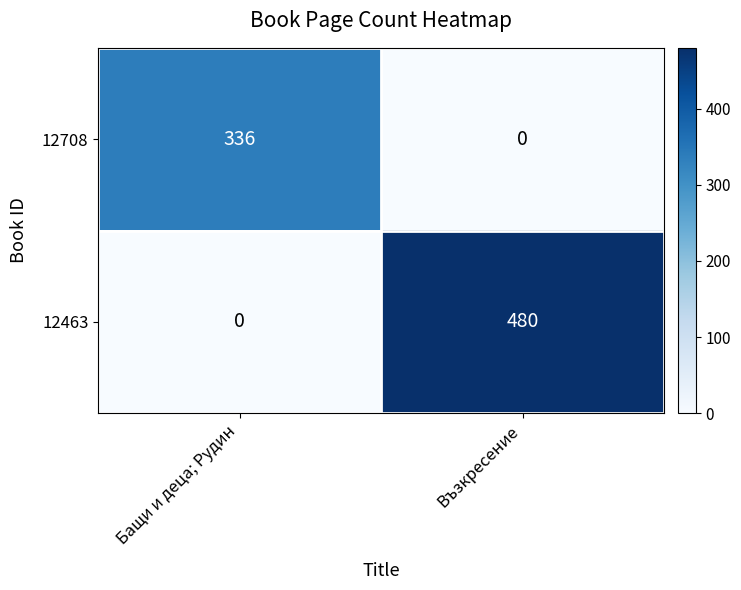

What is the sum of all 12463 values?

480